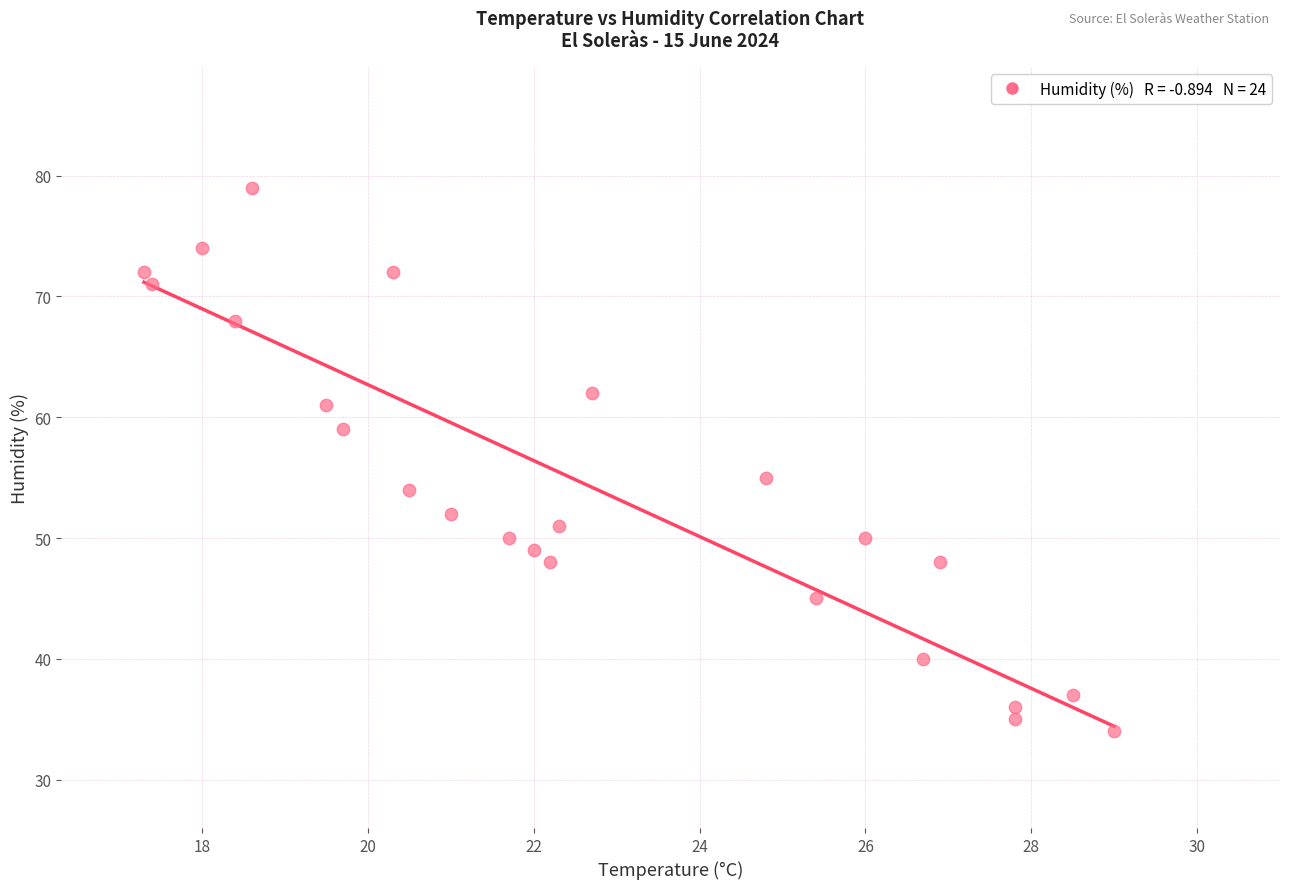

What is the range of Y values (max minus min)?

45